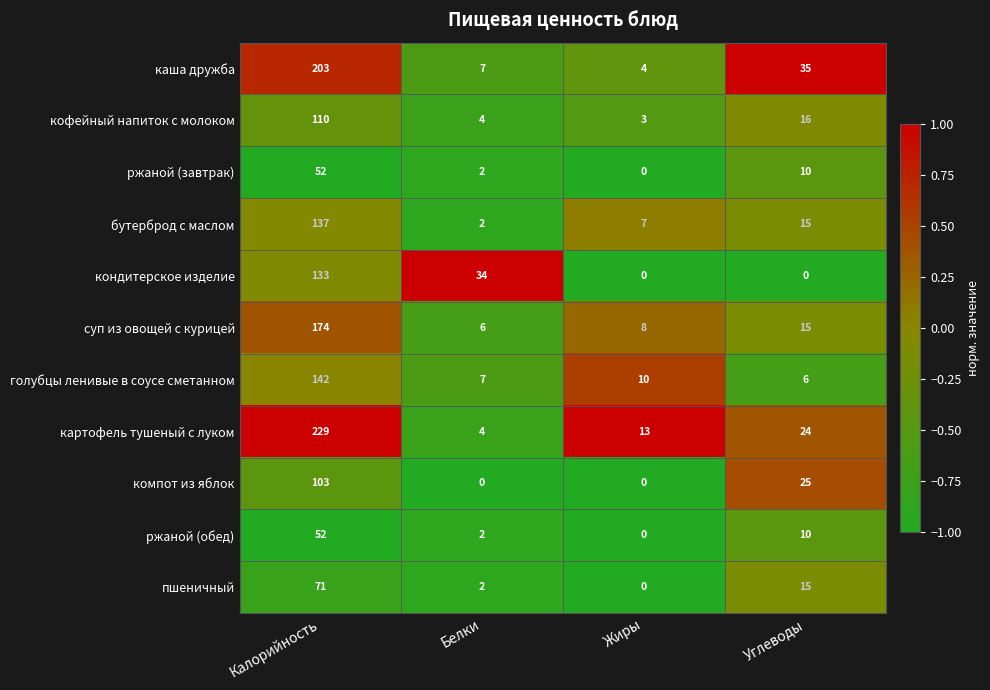

What is the maximum value for каша дружба?

203